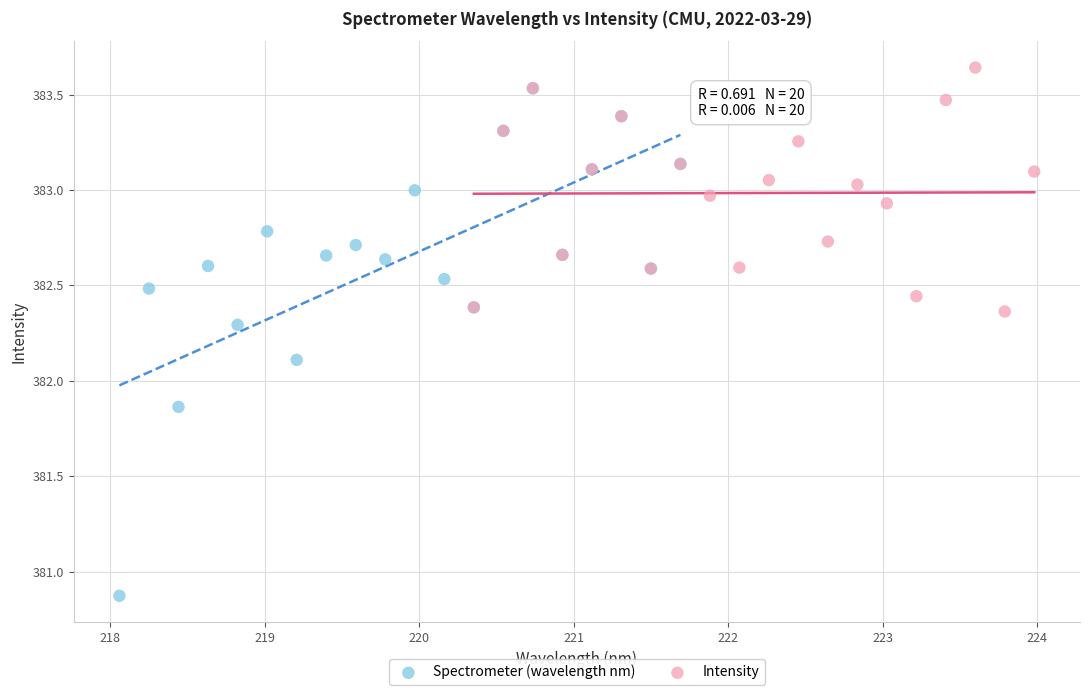

Which series has the widest spread of Y values?

Spectrometer (wavelength nm)